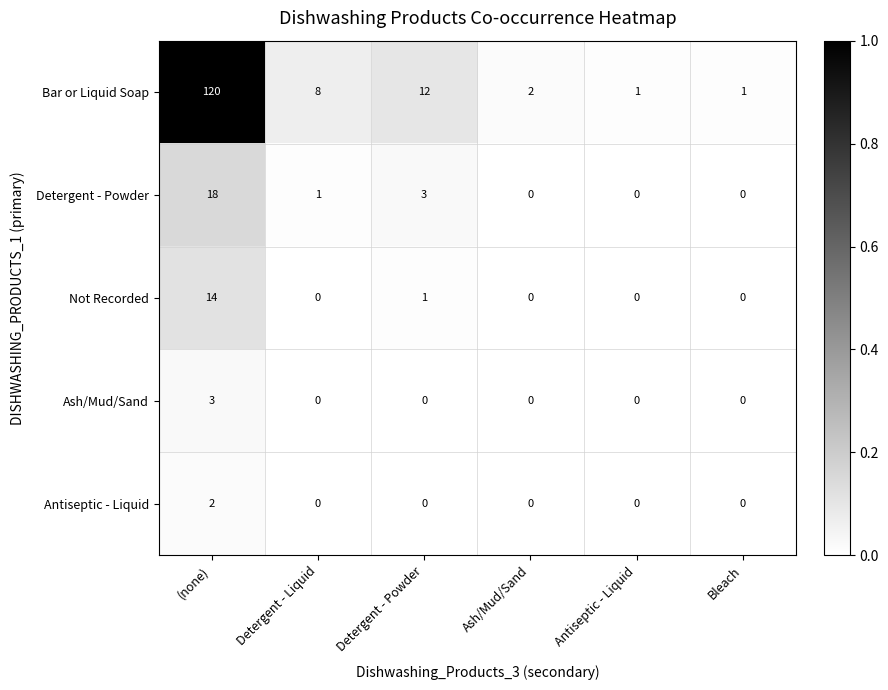

The Ash/Mud/Sand series shows 0 at Antiseptic - Liquid. True or false?

True